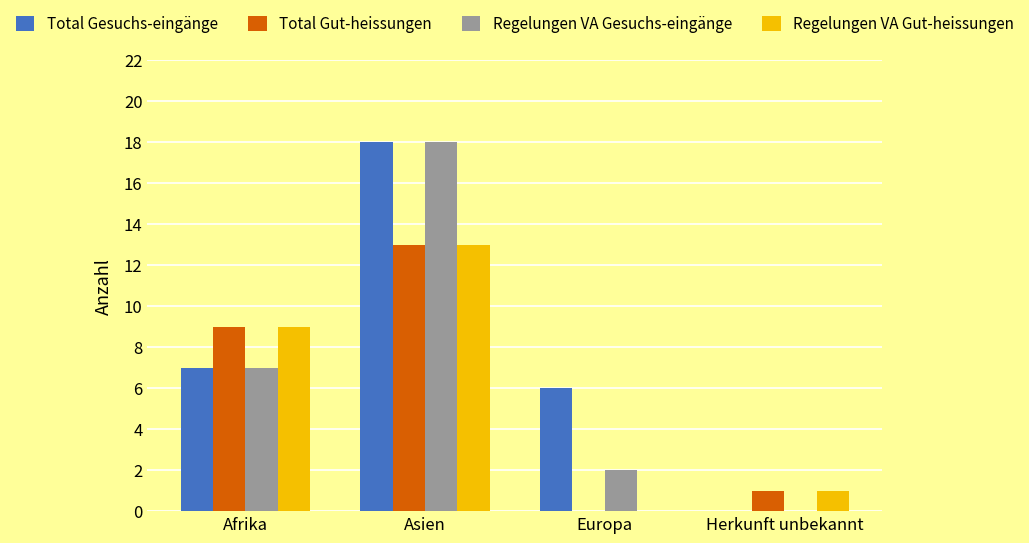

The value of Regelungen VA Gut-heissungen at Herkunft unbekannt is 1. True or false?

True